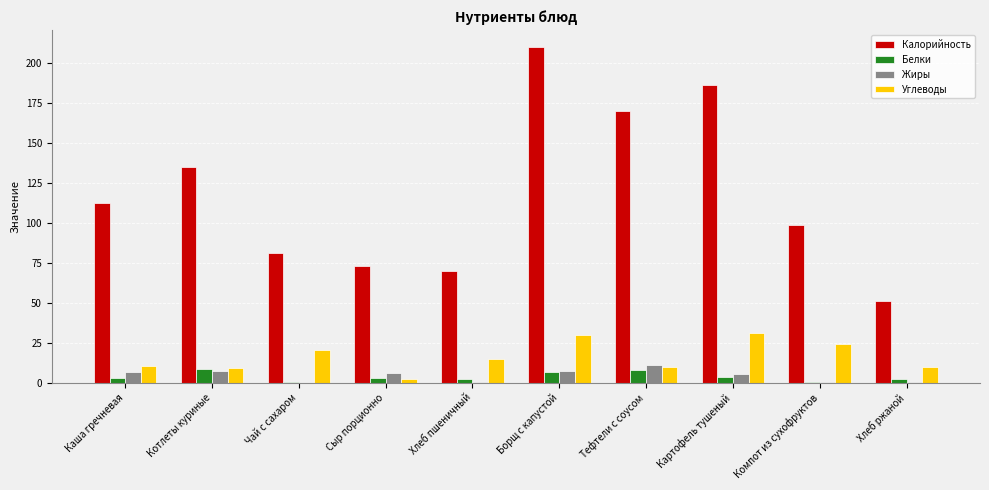

Which series has the largest total across all categories?

Калорийность